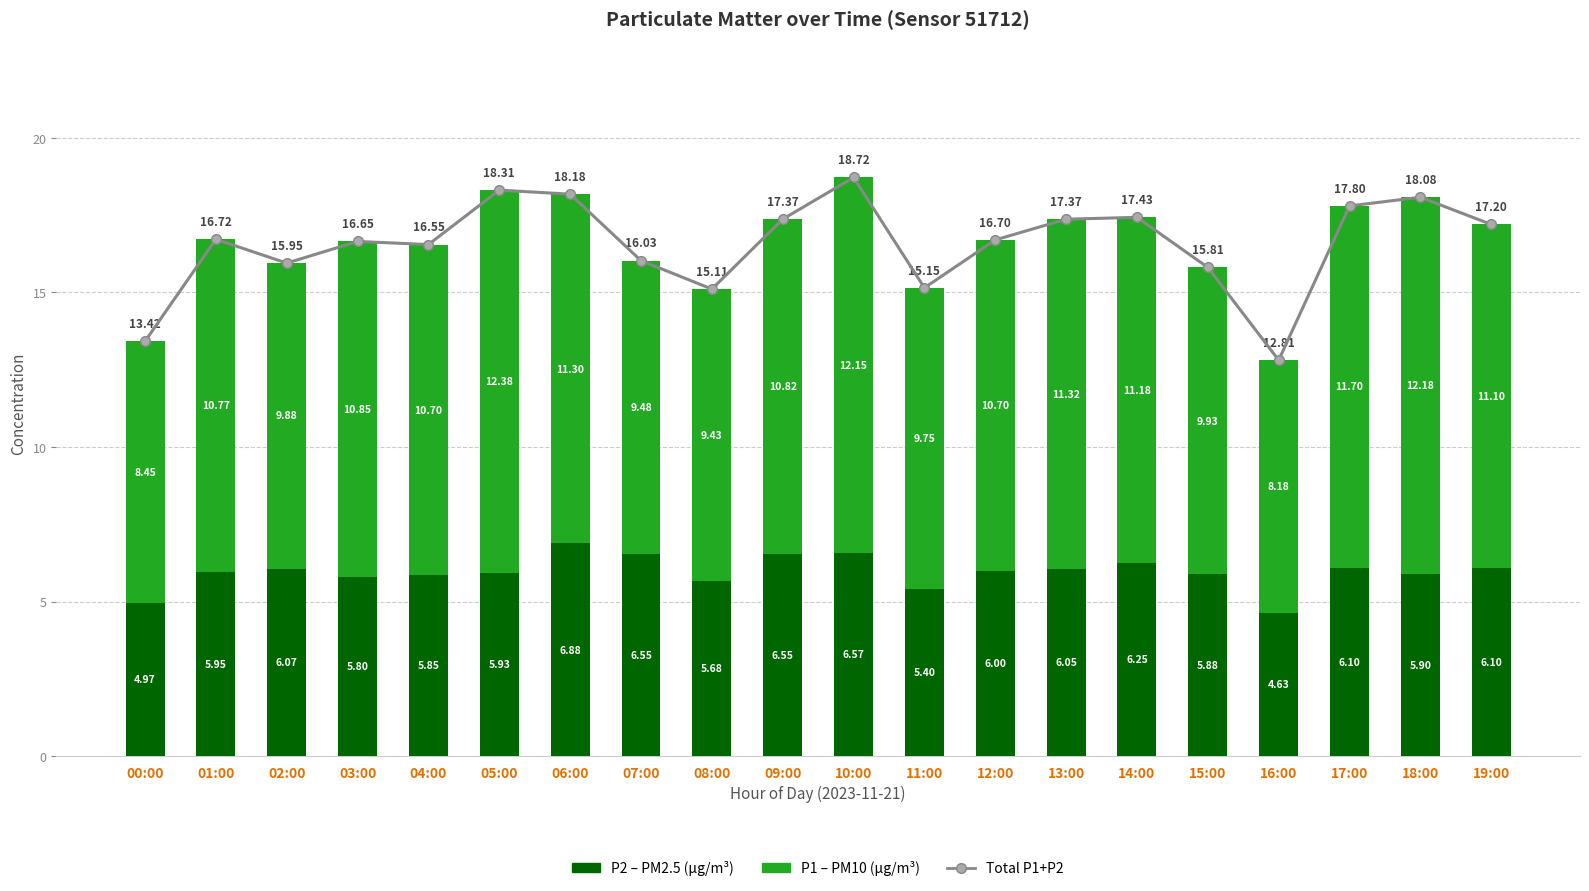

What is the average value of the P1 (PM10) series?

10.6